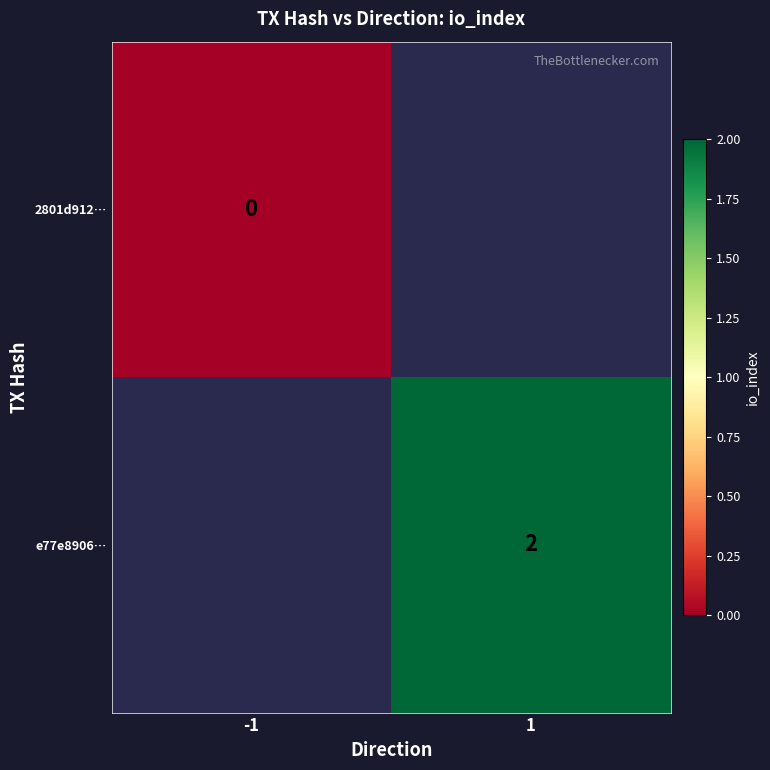

The e77e8906… series shows 3 at 1. True or false?

False